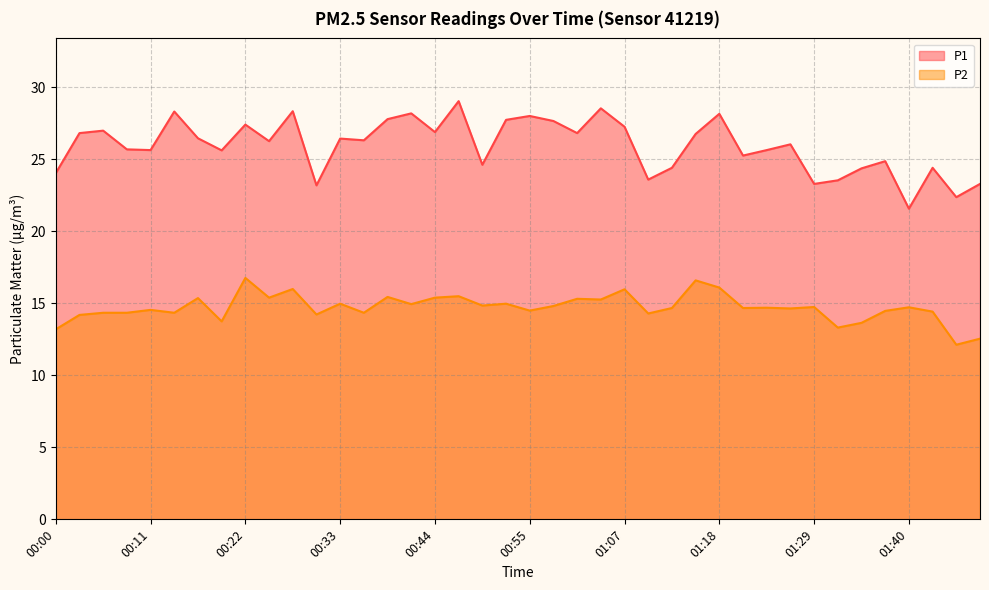

What is the sum of all P1 values?

1038.1